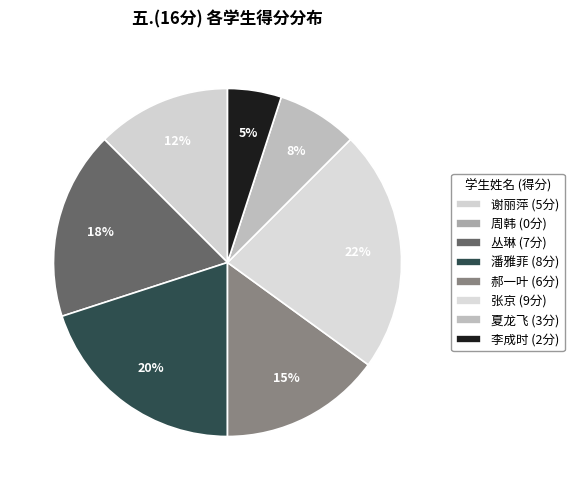

To the nearest percent, what is the difference between the largest and smallest slice percentages?

22%